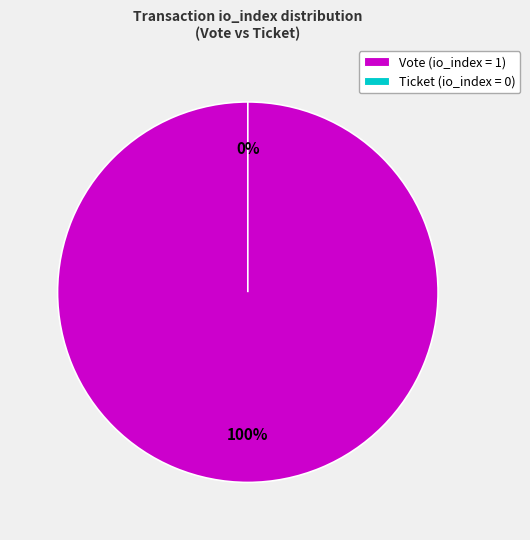

What is the change in value from Vote (tx_type) to Ticket (tx_type)?

-1